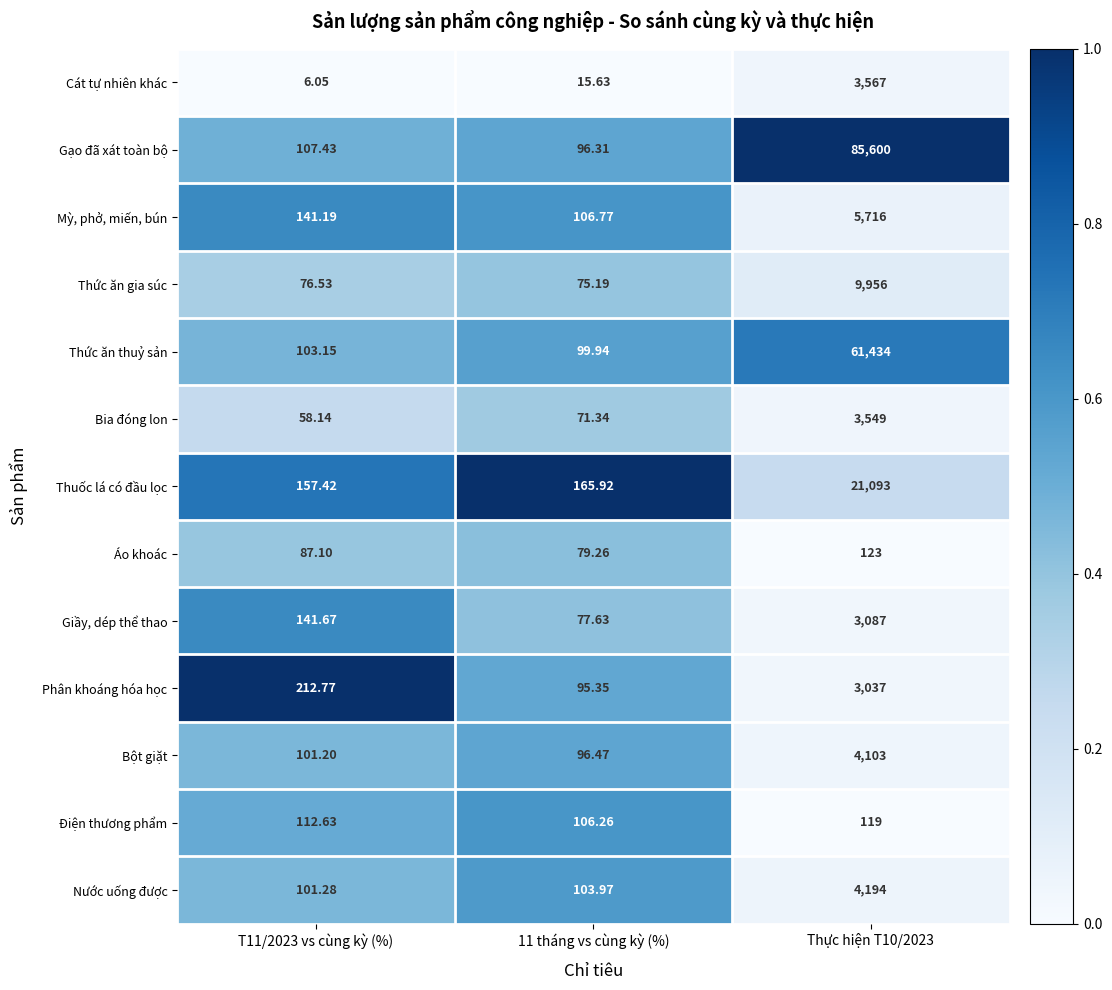

What is the total value across all series at T11/2023 vs cùng kỳ (%)?

1406.6